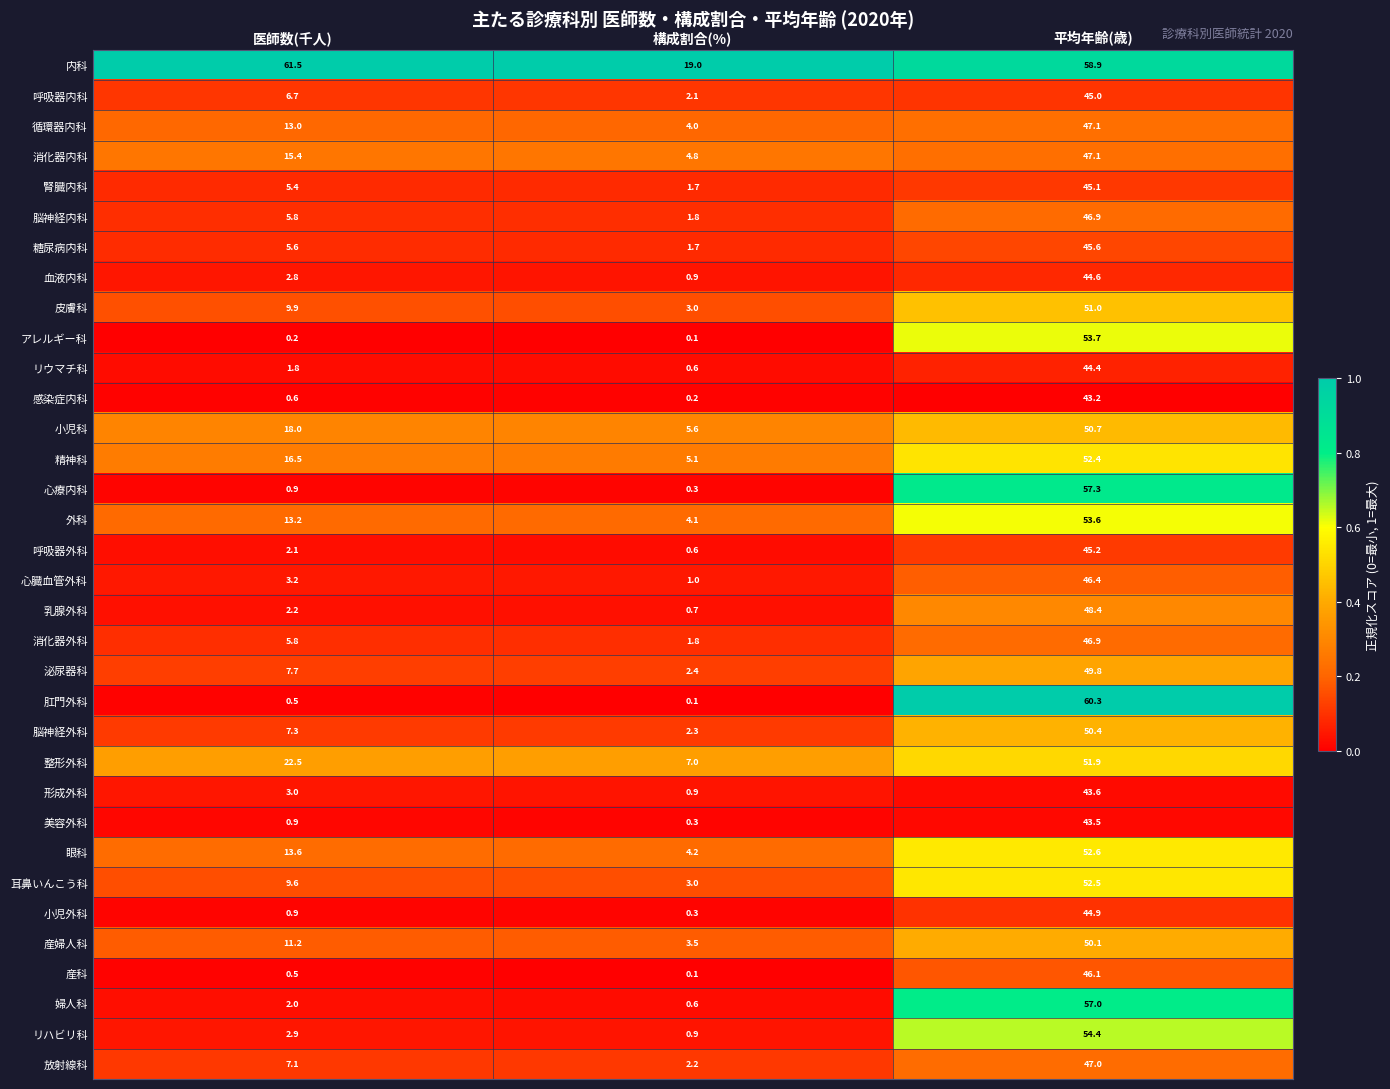

What is the difference between the highest and lowest values at 構成割合(%)?

18.9